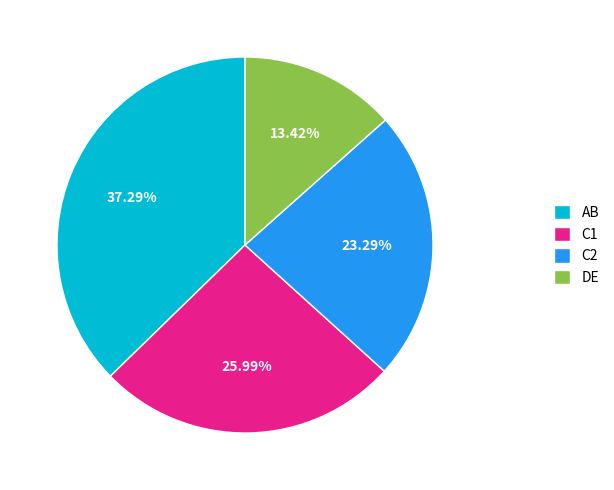

Which category has the biggest portion of the pie?

AB